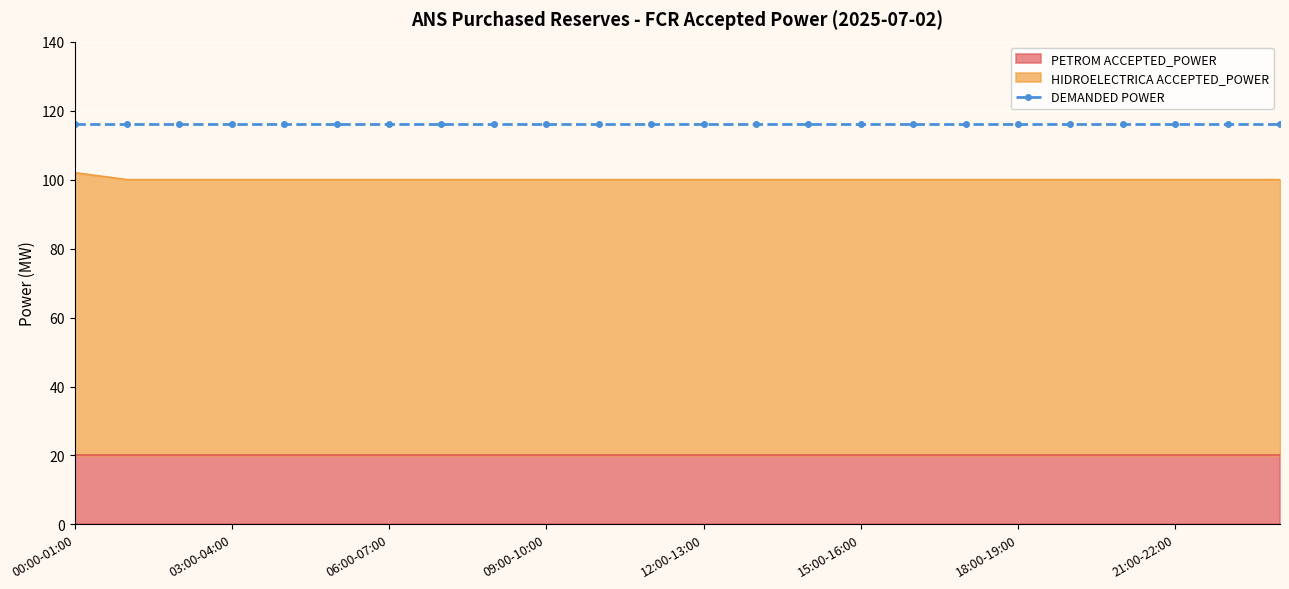

The value of DEMANDED POWER at 21:00-22:00 is 65. True or false?

False